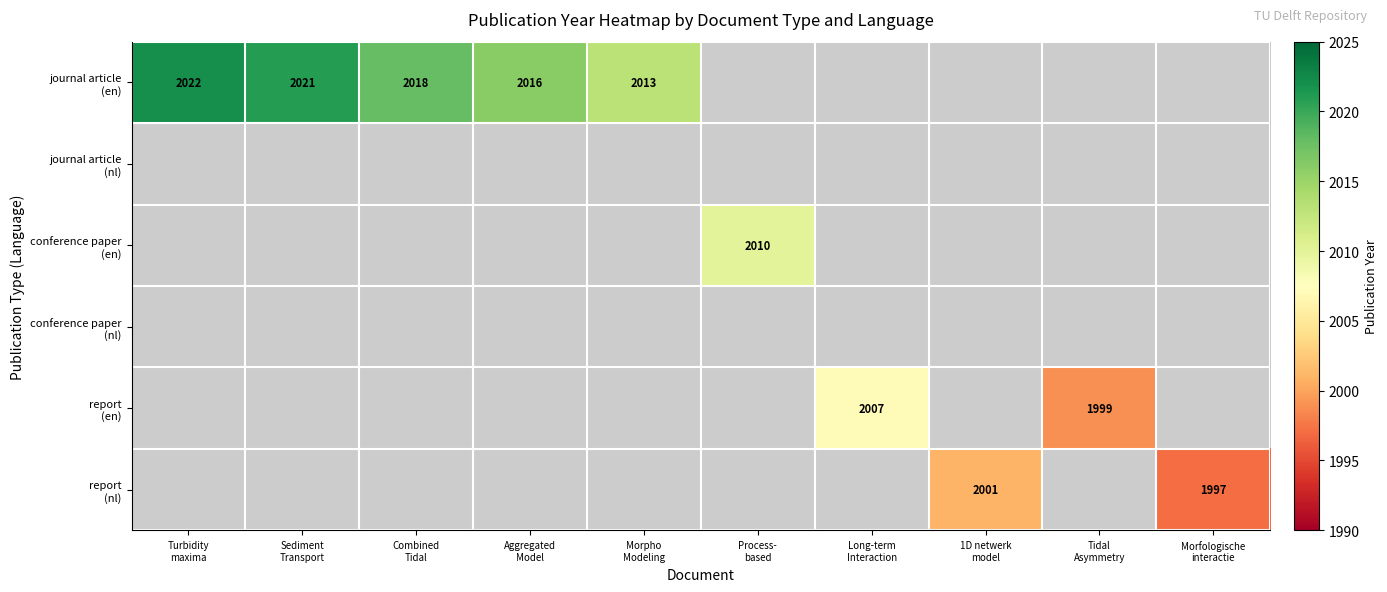

Which label corresponds to the largest value in the chart?

Turbidity
maxima